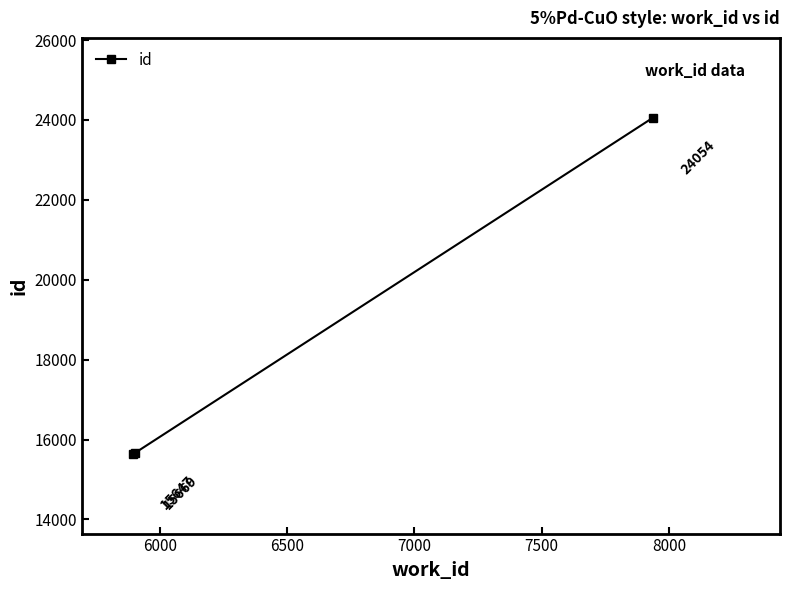

Does the chart display data point markers on the line(s)?

Yes